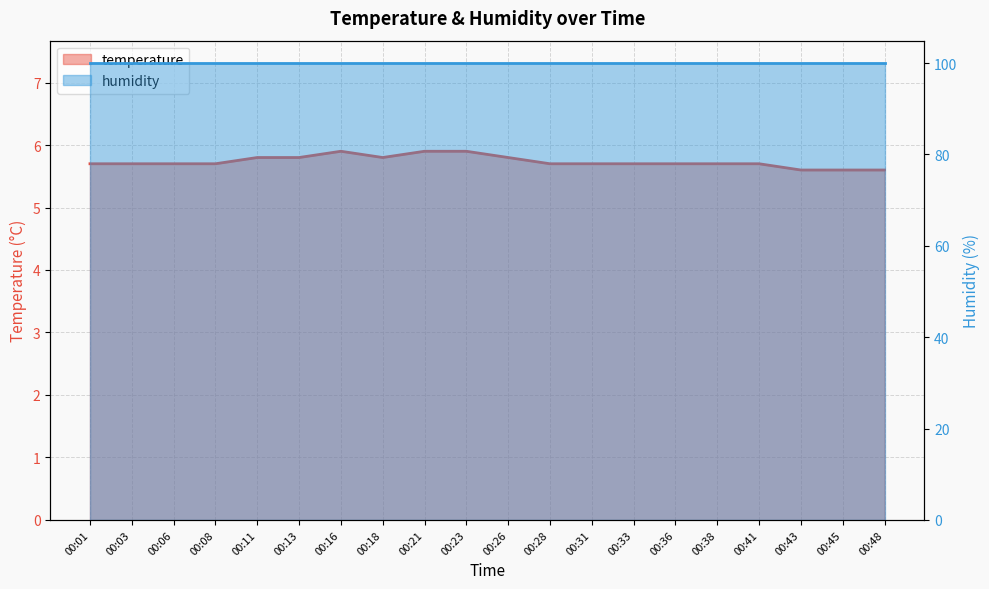

True or false: the data shows 5.7 at 00:03.

True